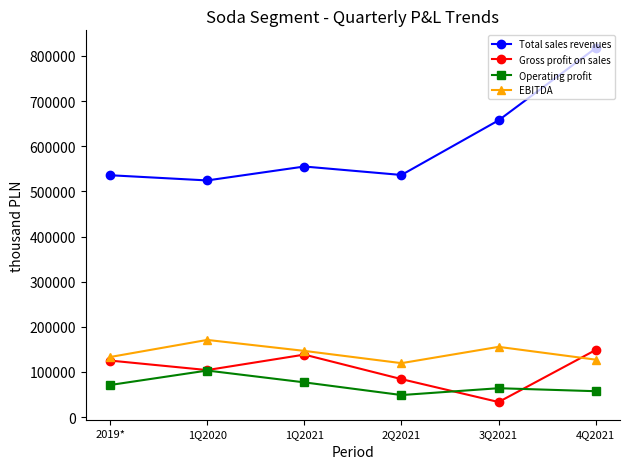

What position from the left is 1Q2021?

3